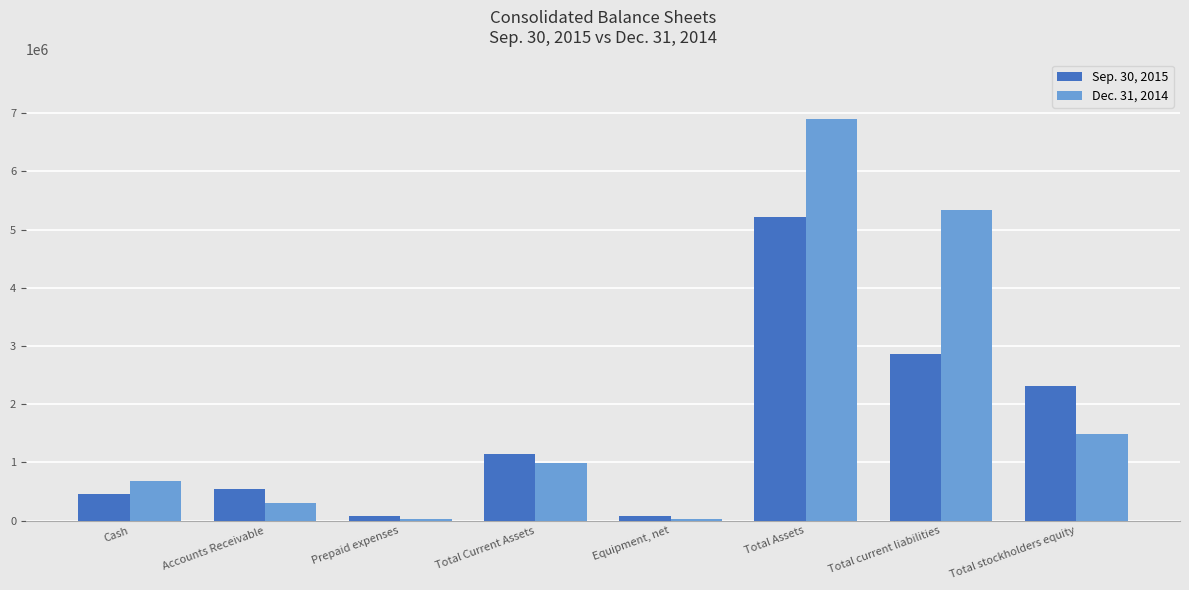

Is the value of Dec. 31, 2014 at Total Assets greater than the value of Sep. 30, 2015 at Total Assets?

Yes